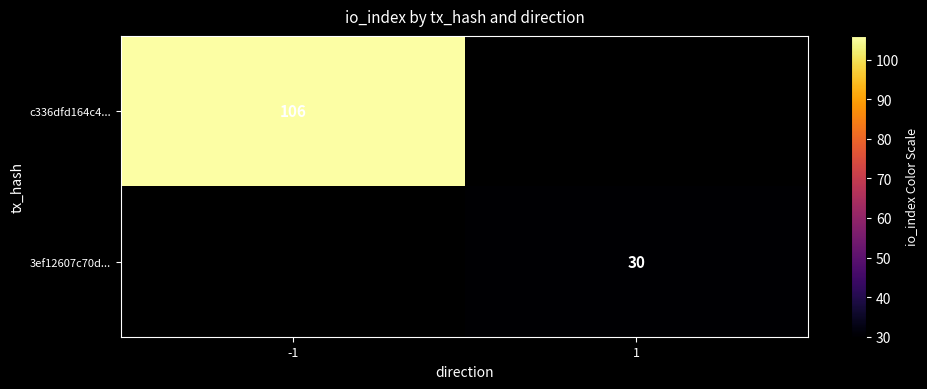

True or false: c336dfd164c4... has a value of 153 at -1.

False